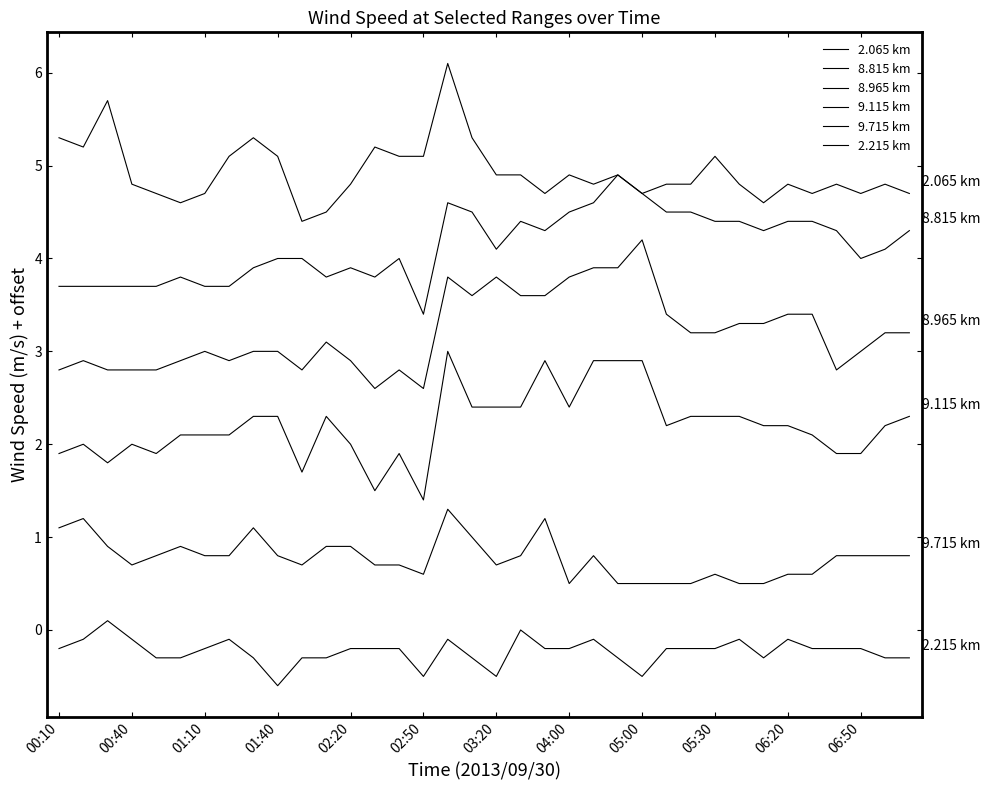

How many lines are shown in the chart?

6